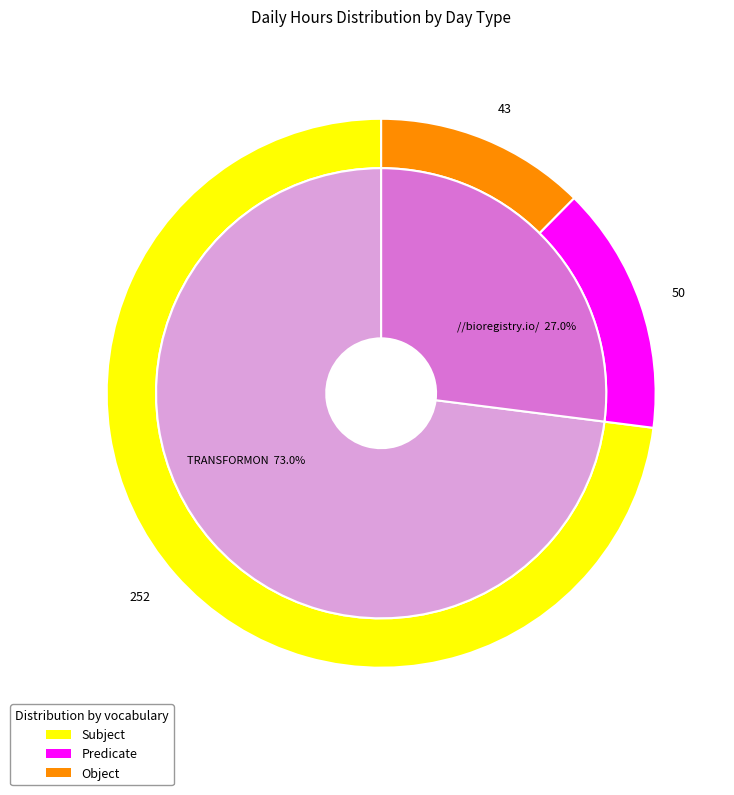

Is it true that 13 is 18% of the pie?

False